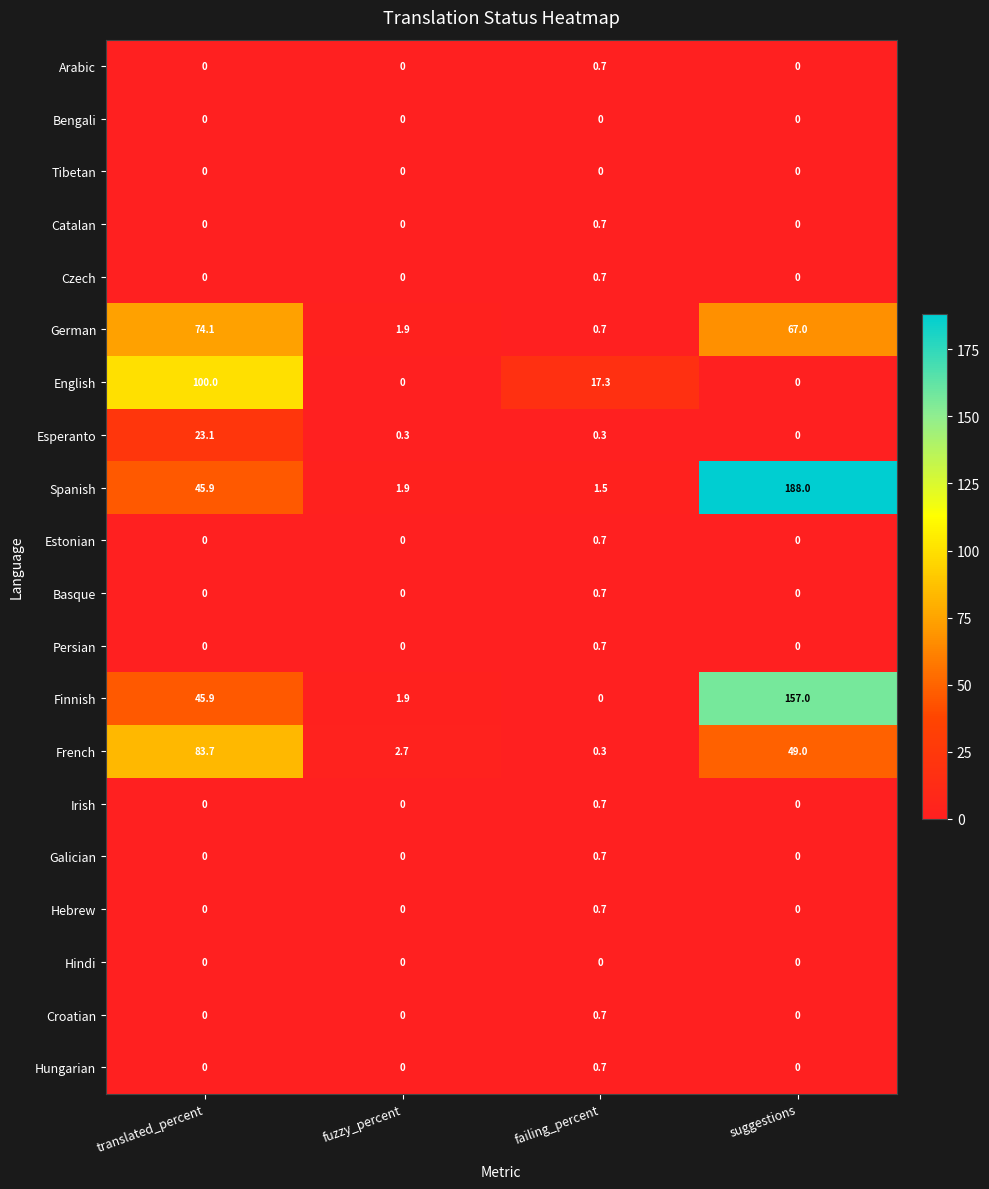

The Hindi series shows 0.0 at suggestions. True or false?

True